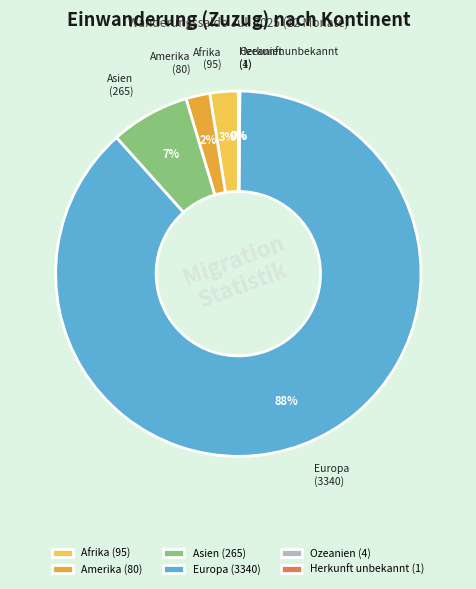

Is there any slice that represents more than half of the pie?

Yes